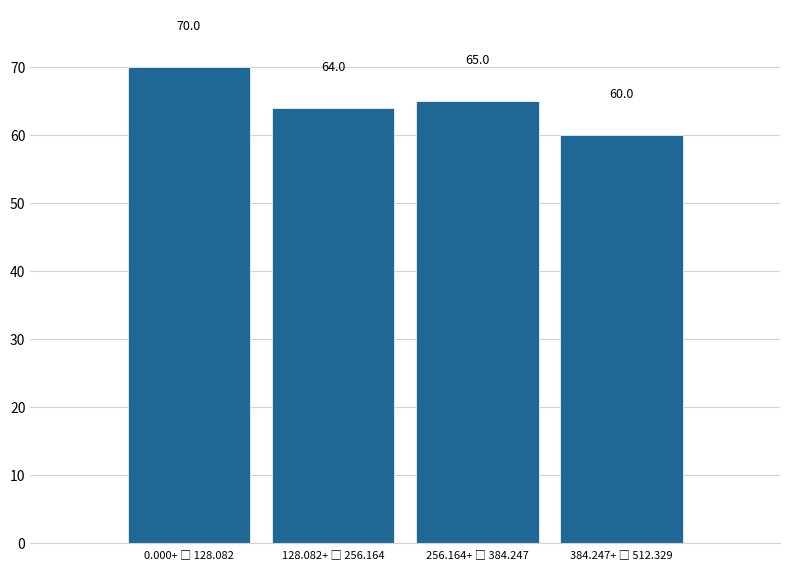

What is the difference between the second highest and minimum values?

5